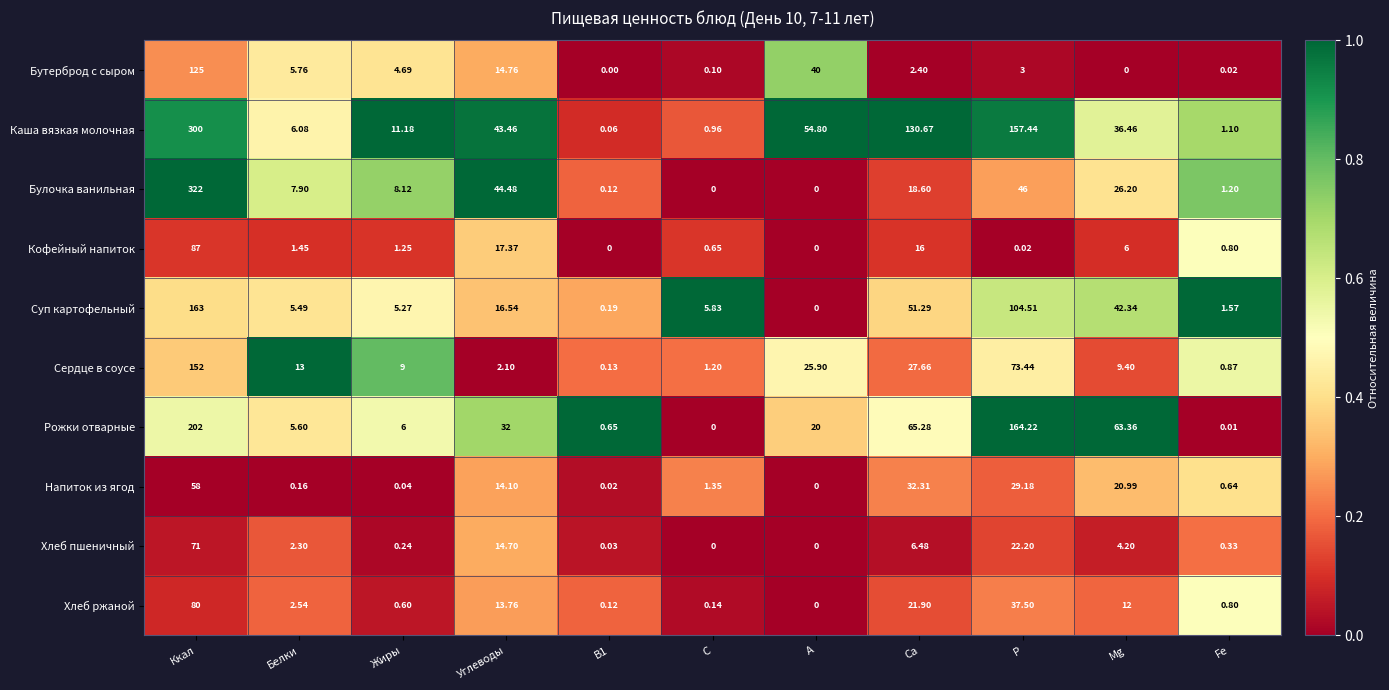

Which series has the largest range (max minus min)?

Булочка ванильная